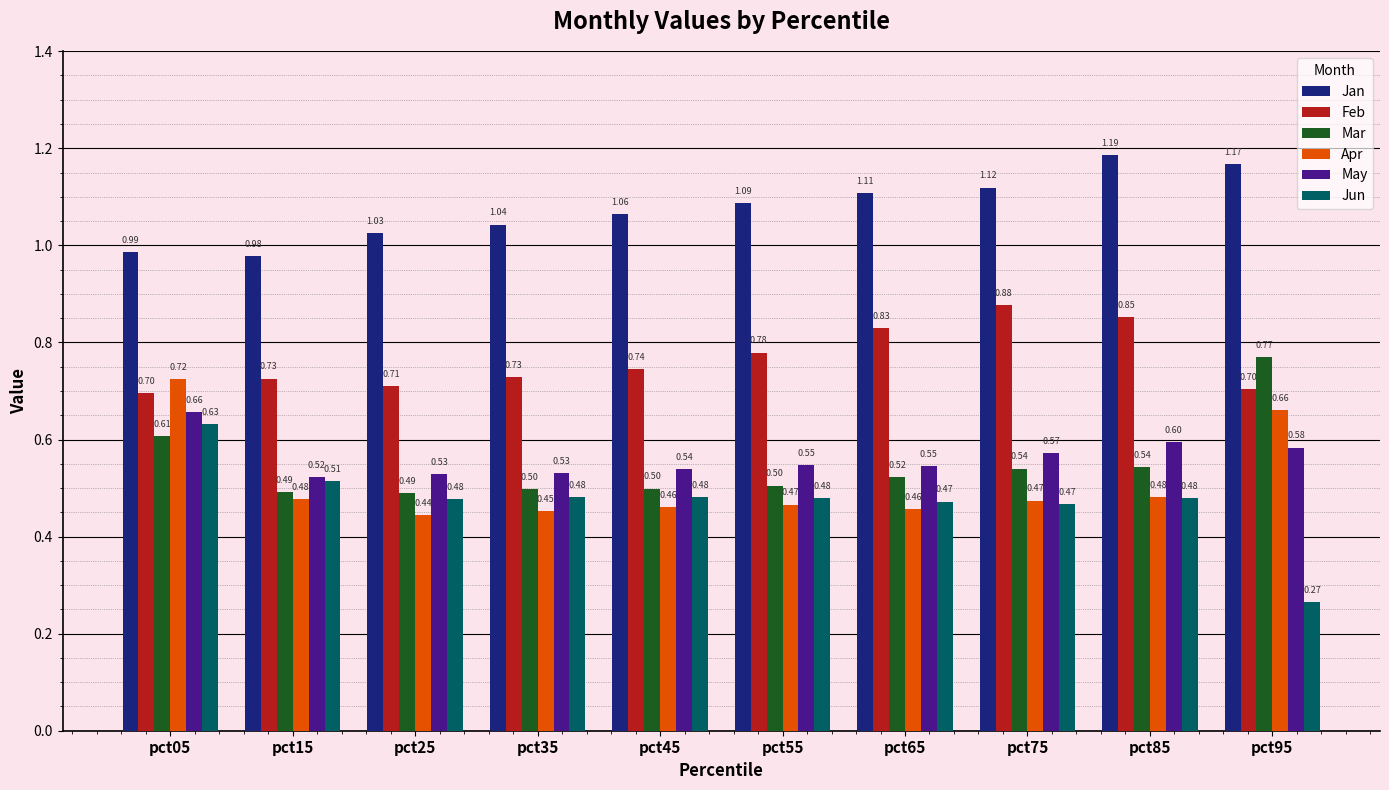

At pct45, list the series in order from smallest to largest.

Apr, Jun, Mar, May, Feb, Jan